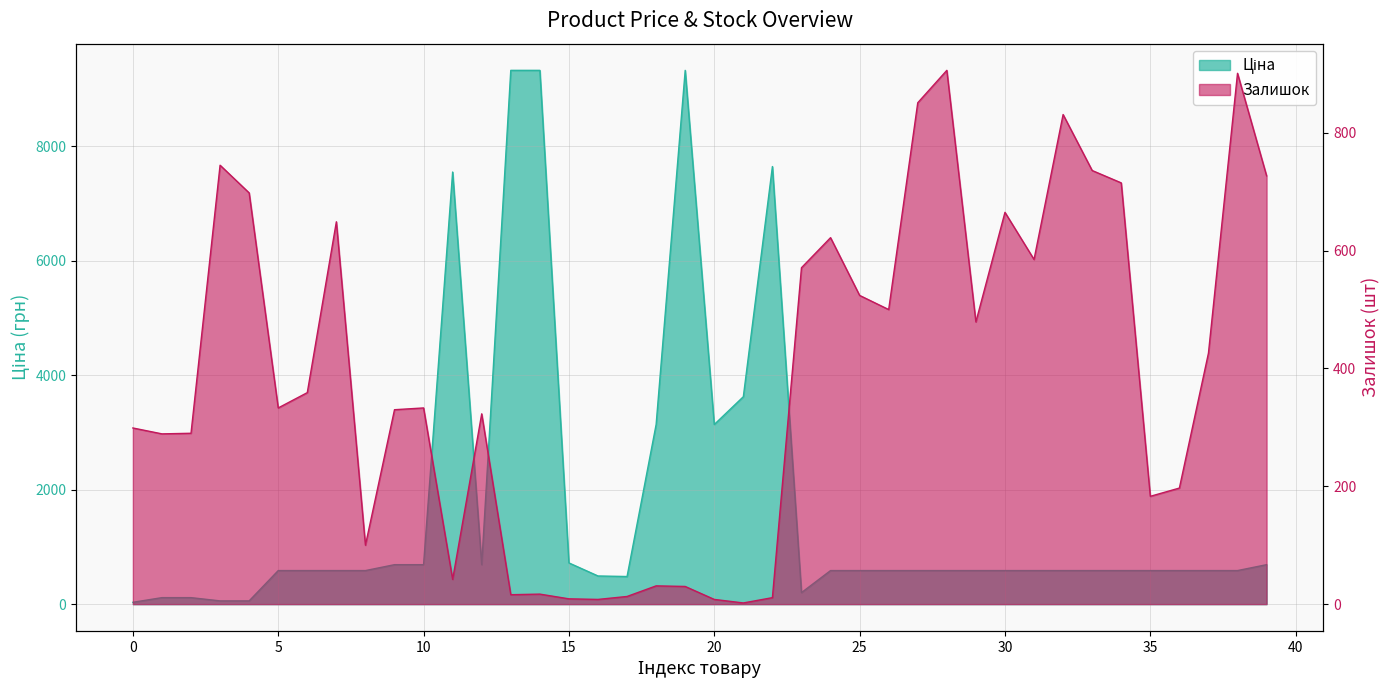

True or false: Залишок has a value of 715.0 at 271702114.

True